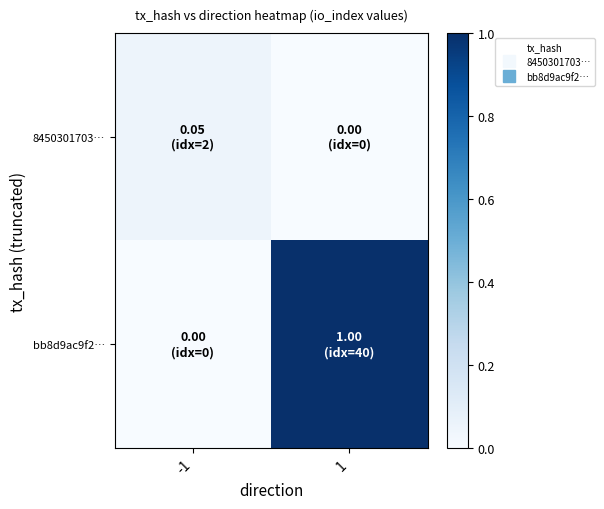

Reading left to right, transcribe all the data shown in this chart.

8450301703…: -1=0.1	1=0.0
bb8d9ac9f2…: -1=0.0	1=1.0